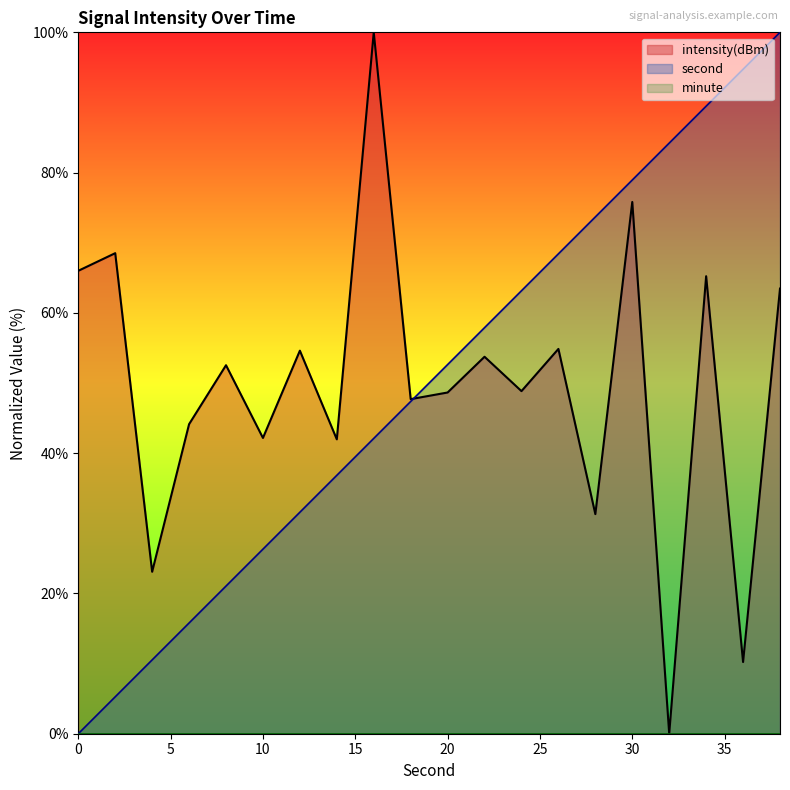

What is the difference between the maximum and minimum values in the intensity series?

100.0